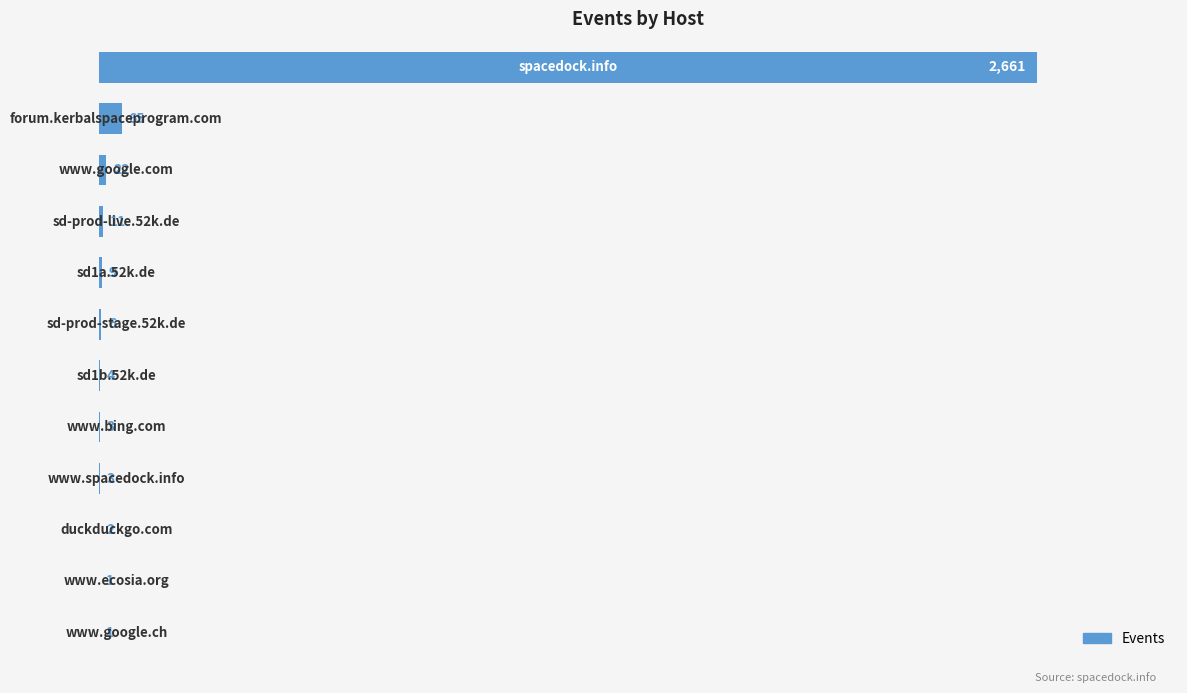

What is the sum of all values?

2788